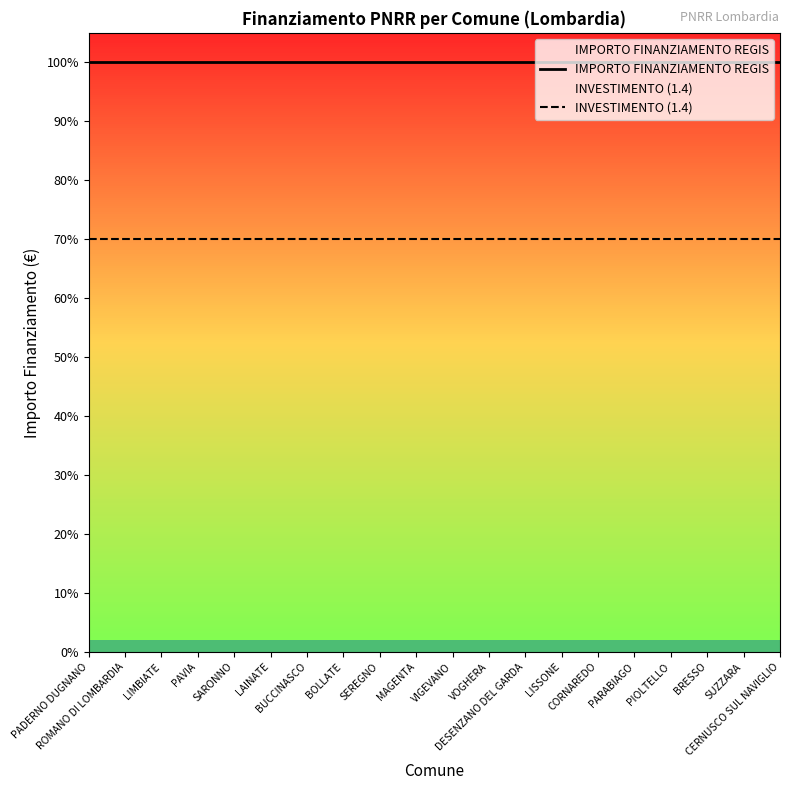

At which label is INVESTIMENTO (1.4) closest to 42000?

PADERNO DUGNANO